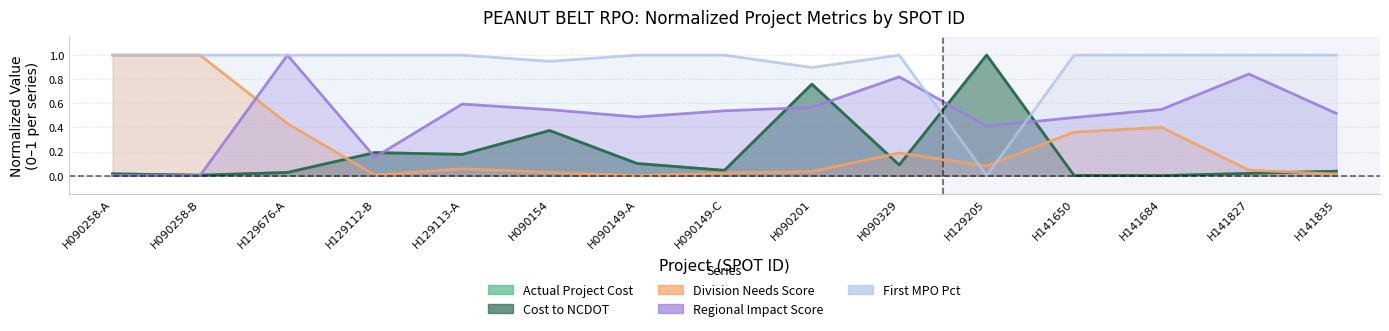

Is the value of Cost to NCDOT at H090258-B greater than the value of Division Needs Score at H129112-B?

No